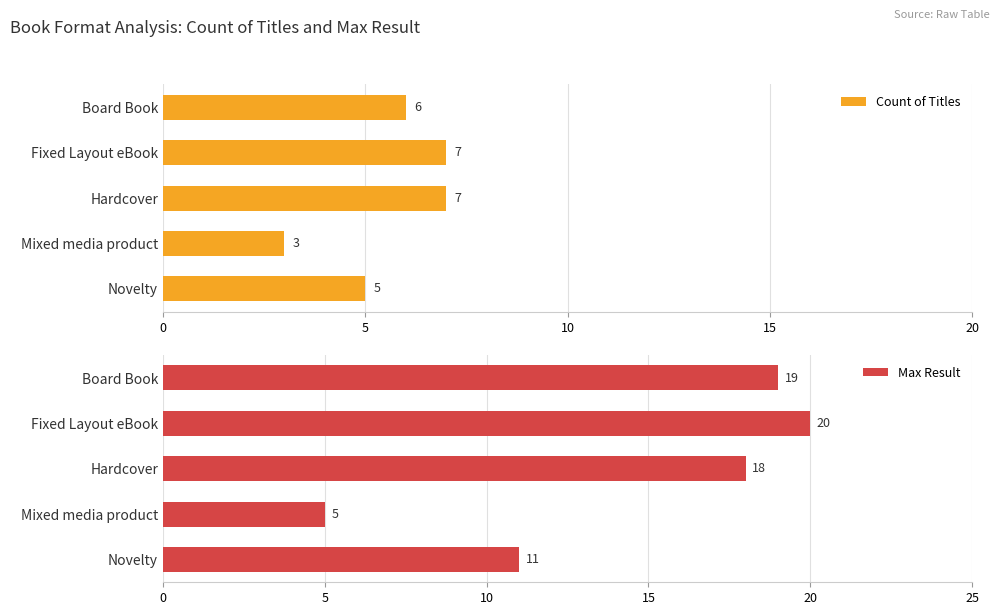

At which label is Count of Titles closest to 5?

Novelty